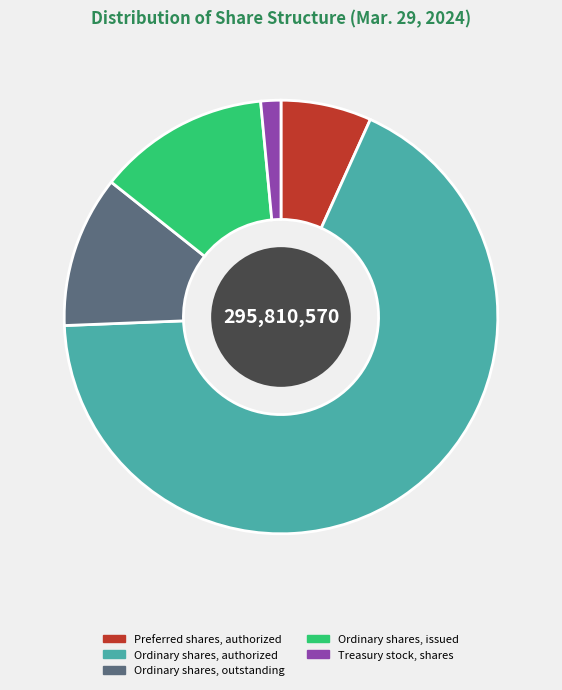

How many segments does this pie chart have?

5